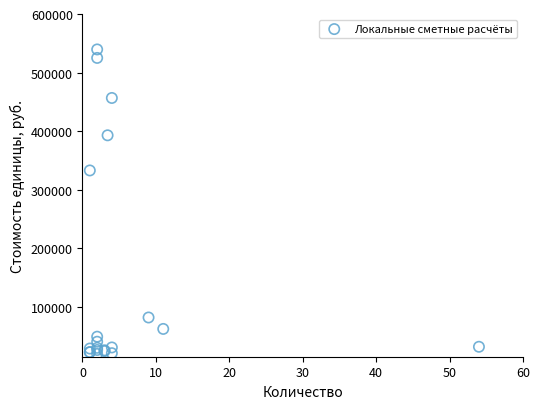

What Y value in the scatter plot is closest to 279624?

332958